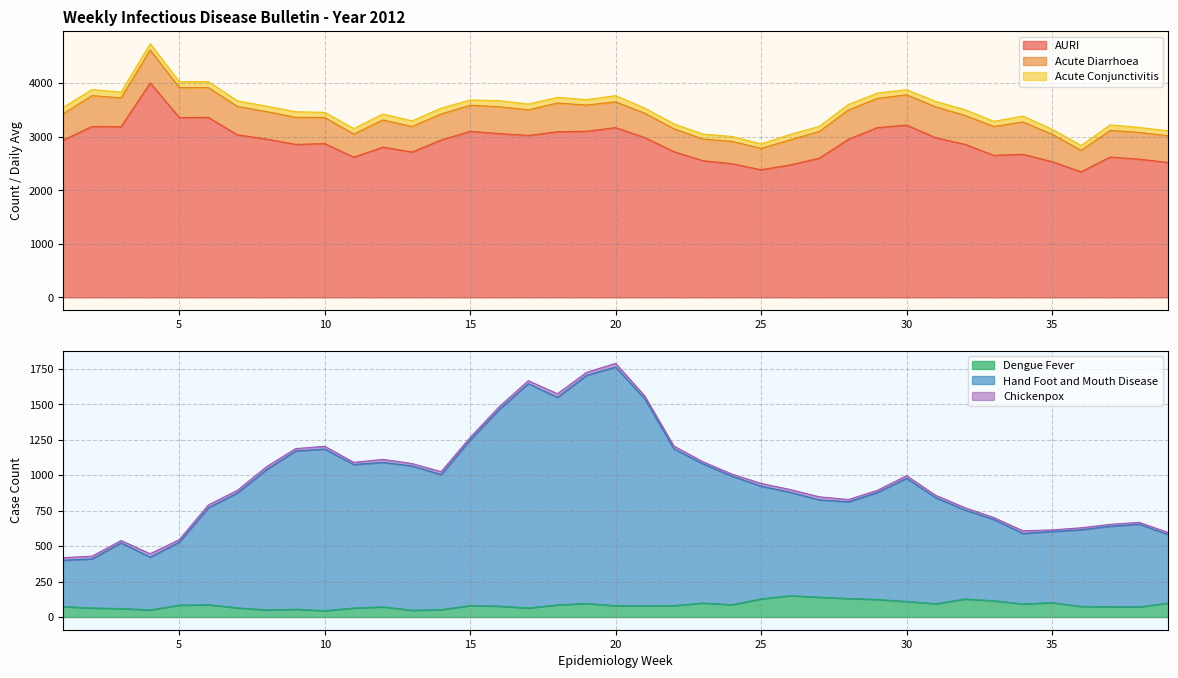

At which category does the chart reach its peak across all series?

4